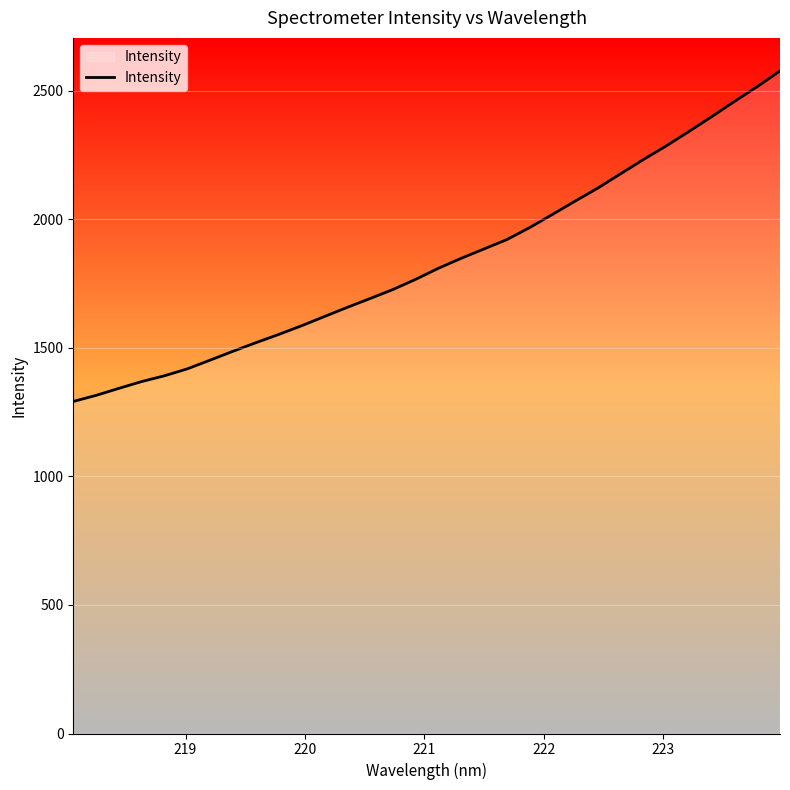

What is the maximum value shown in the chart?

2577.3